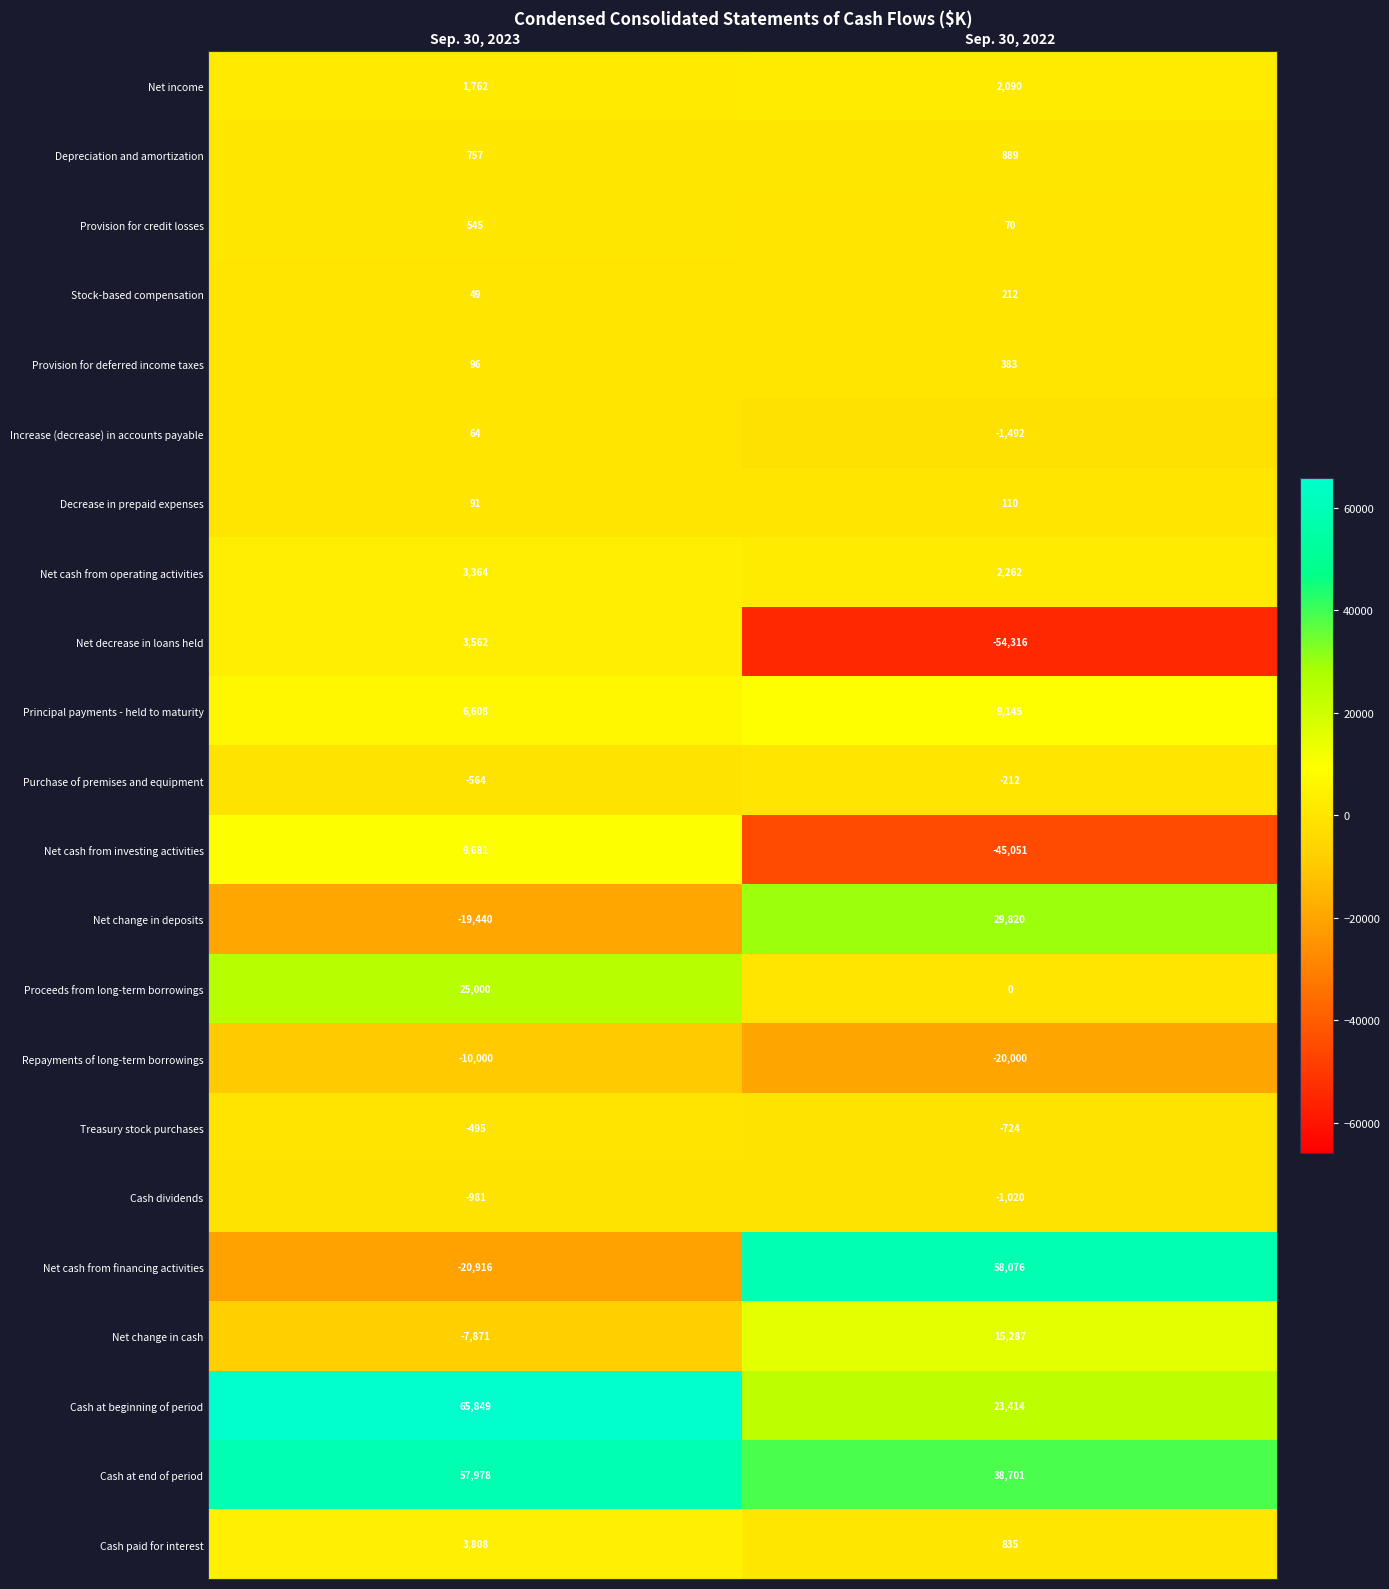

Between Sep. 30, 2023 and Sep. 30, 2022, which series saw the biggest shift?

Net cash from financing activities